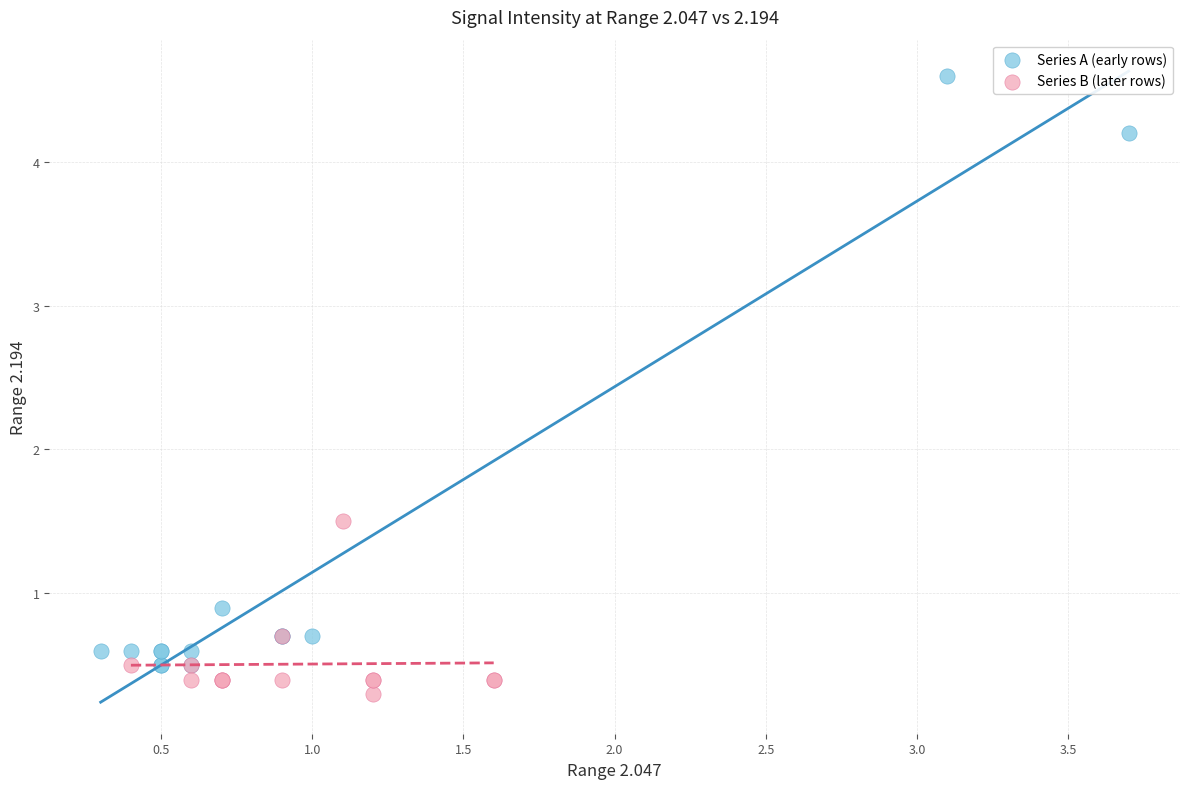

Which series contains the lowest Y value?

Series B (later rows)